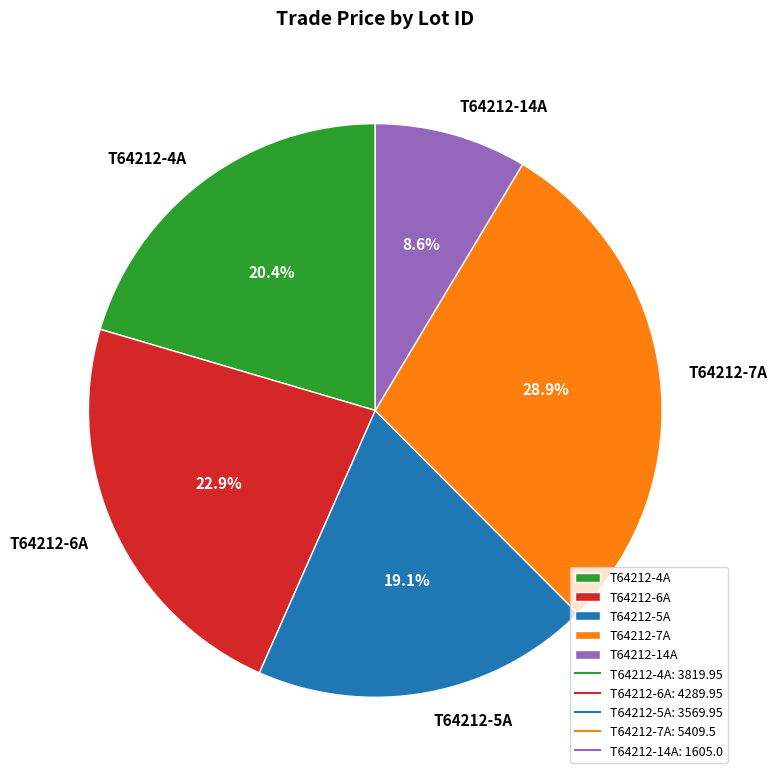

To the nearest percent, what is the difference between the largest and smallest slice percentages?

20%